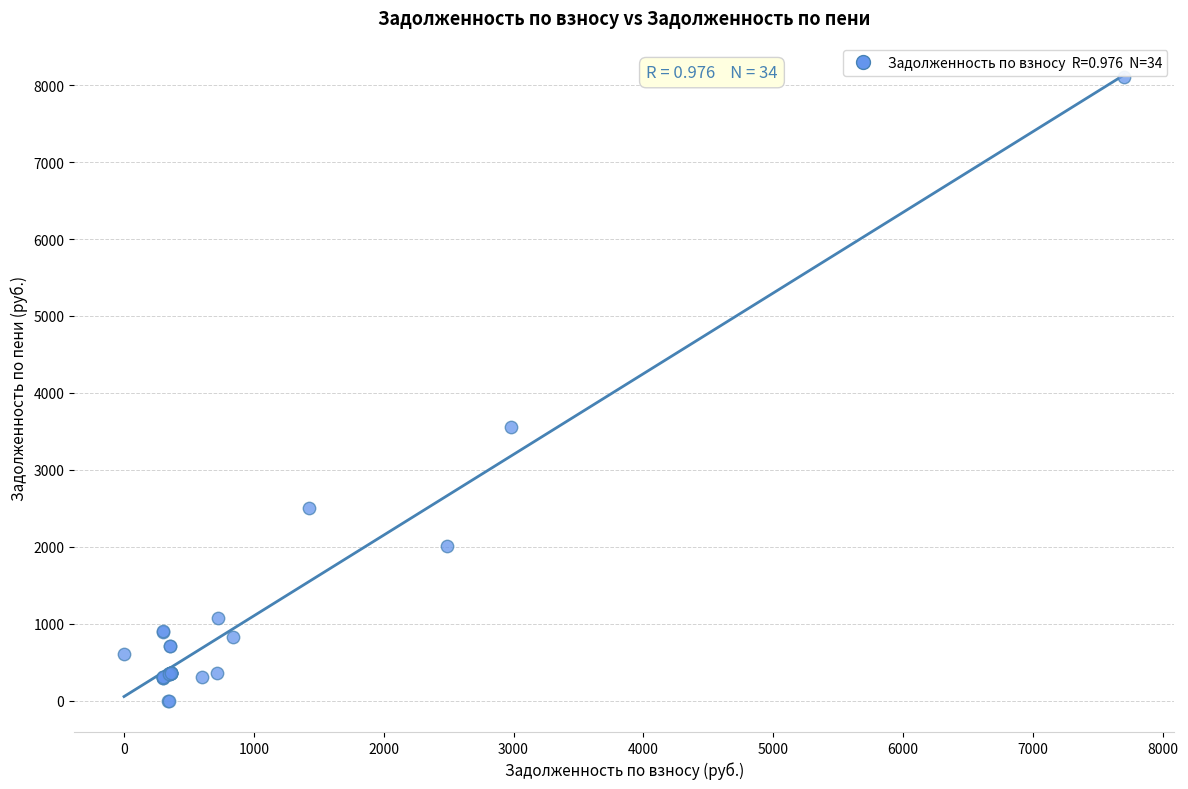

What Y value in the scatter plot is closest to 4055?

3557.6